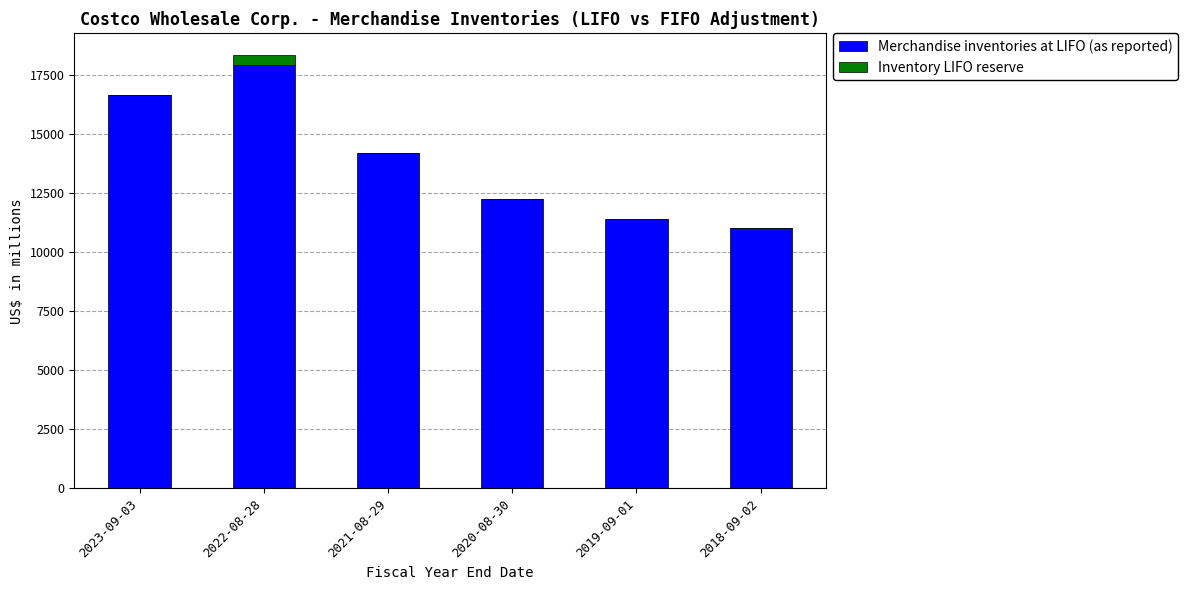

What is the maximum value for Merchandise inventories at LIFO (as reported)?

17907